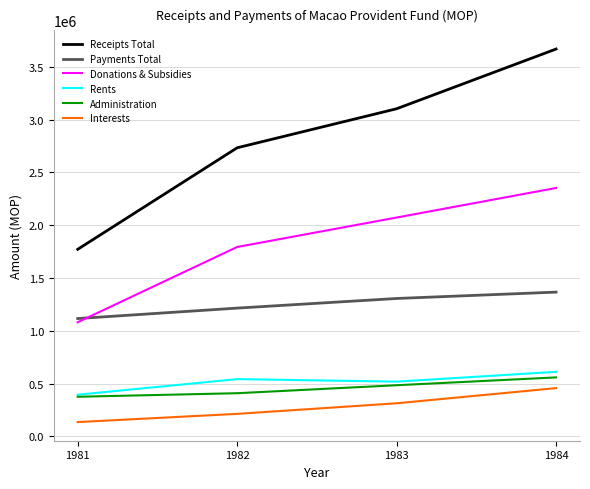

Reading left to right, extract all data points from this chart.

Receipts Total: 1771647	2733118	3102785	3668363
Payments Total: 1116023	1214945	1306077	1366420
Donations & Subsidies: 1081092	1793679	2072640	2352583
Rents: 394698	542400	518590	611614
Administration: 375476	408957	484606	558631
Interests: 135695	213360	313570	457176